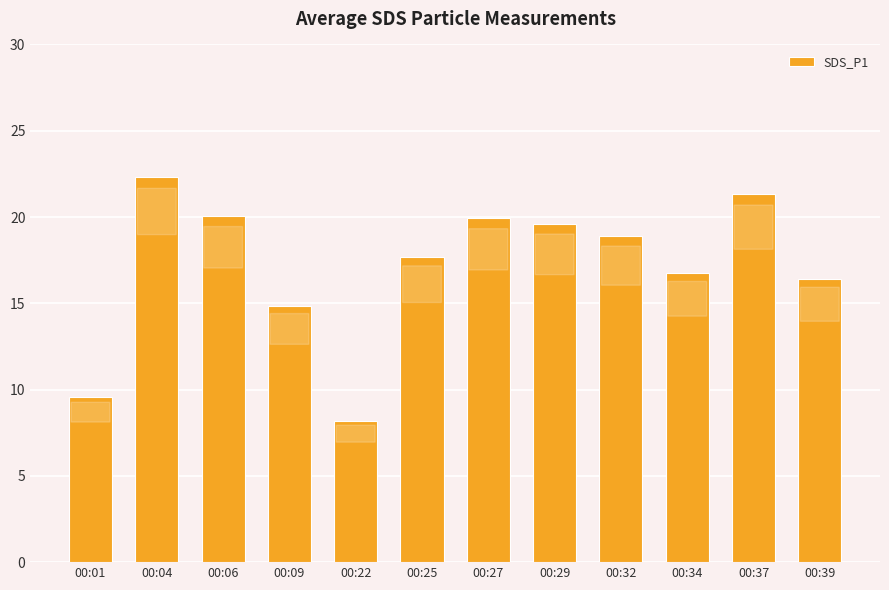

Where is the data nearest to the value 15?

00:09